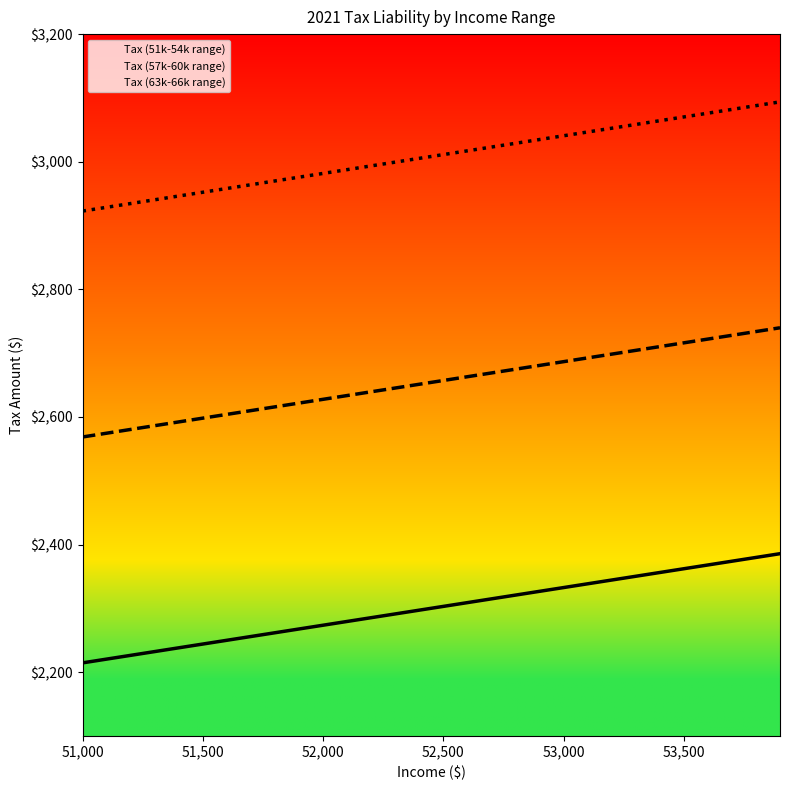

How many values in the Tax (51k-54k range) series exceed 2303?

15